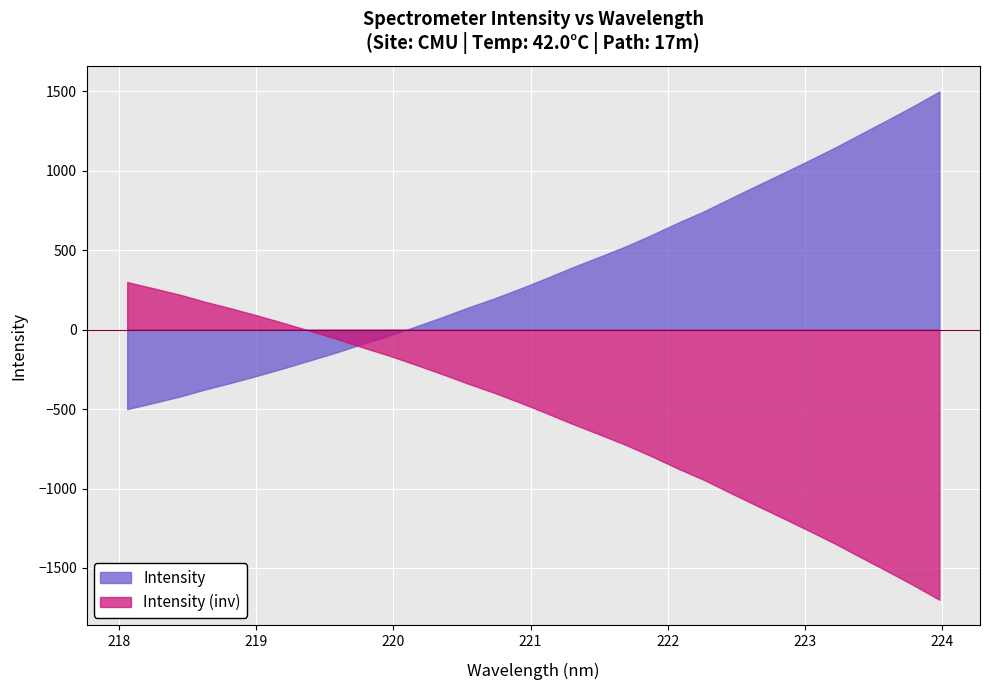

What is the ratio of the value at 21 to the value at 27?

0.9